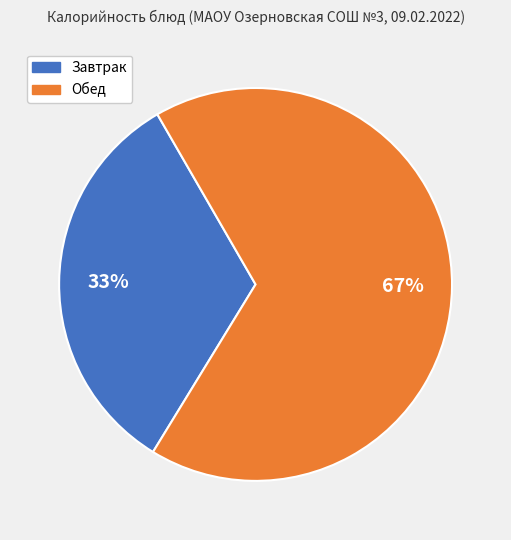

Is there a majority slice in this chart?

Yes